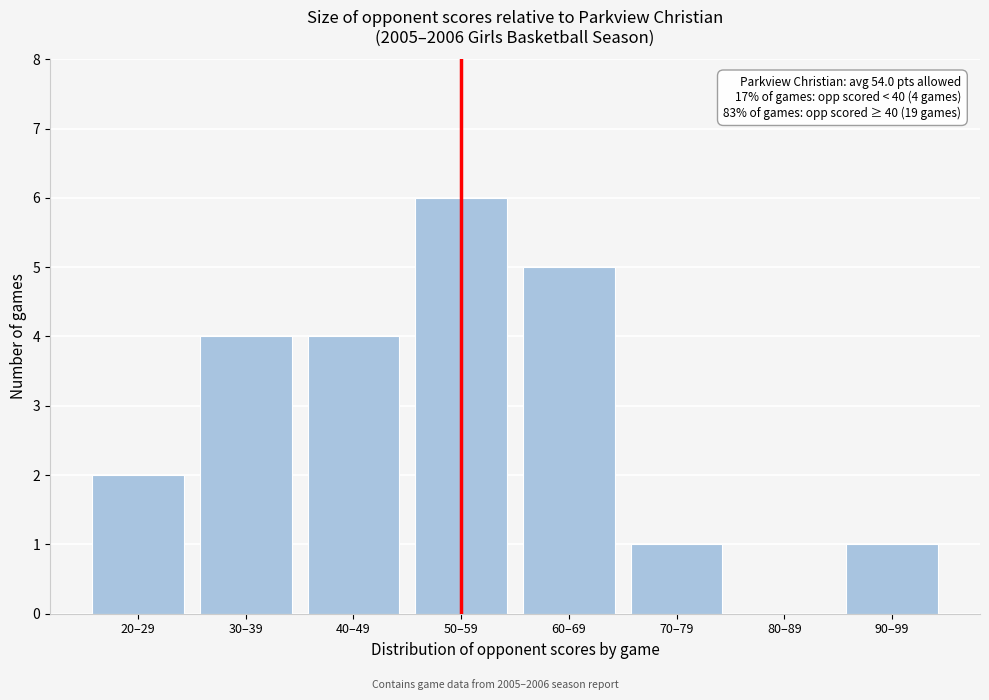

Reading right to left, transcribe all the data shown in this chart.

90–99=1	80–89=0	70–79=1	60–69=5	50–59=6	40–49=4	30–39=4	20–29=2